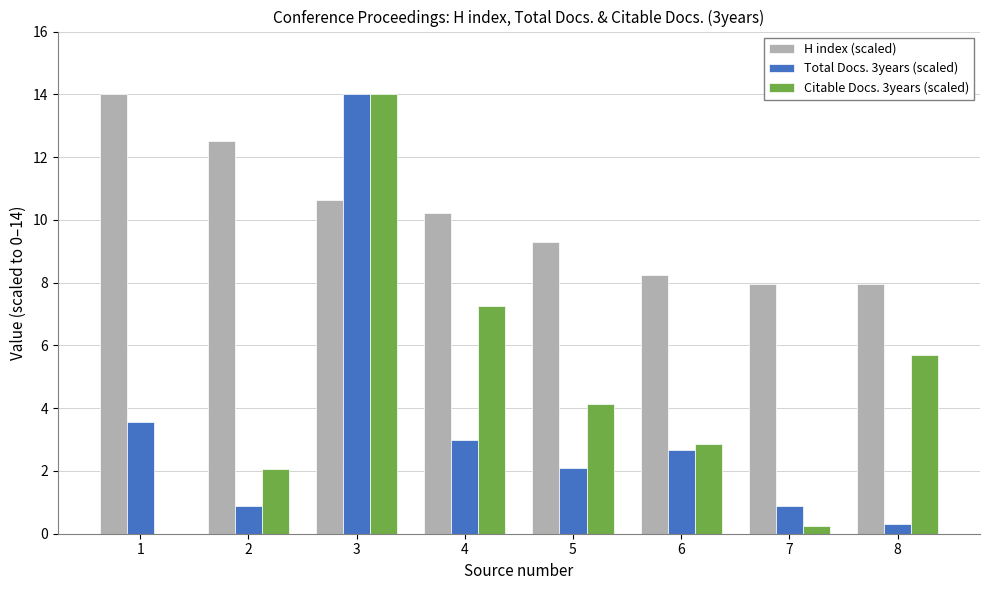

Are the bars horizontal?

No